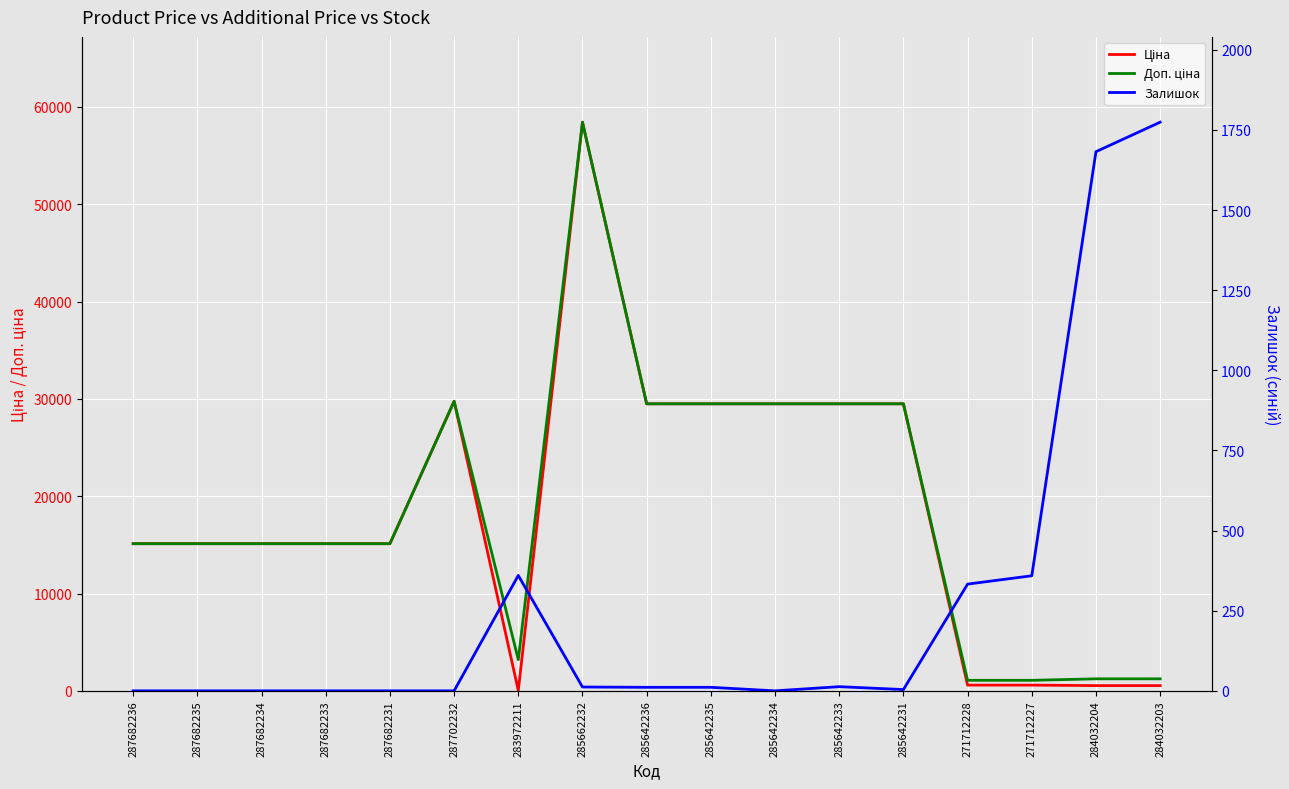

What is the spread (max minus min) of values at 271712228?

748.7